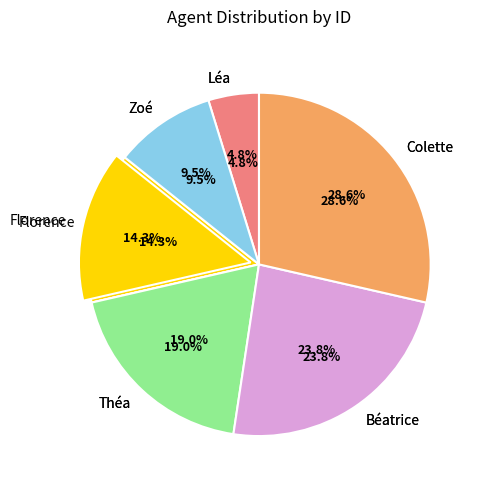

To the nearest percent, what percentage of the pie is Zoé?

10%